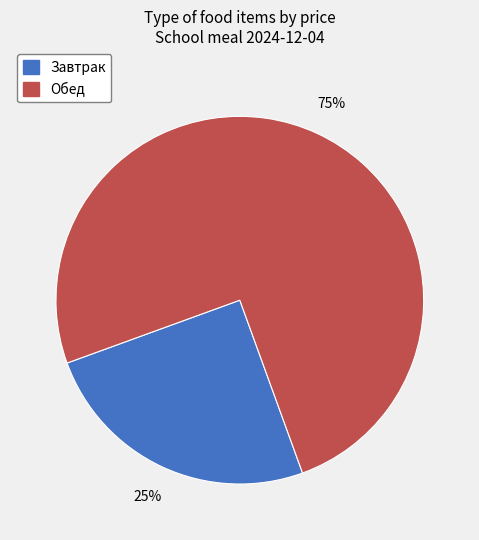

Is there any slice that represents more than half of the pie?

Yes